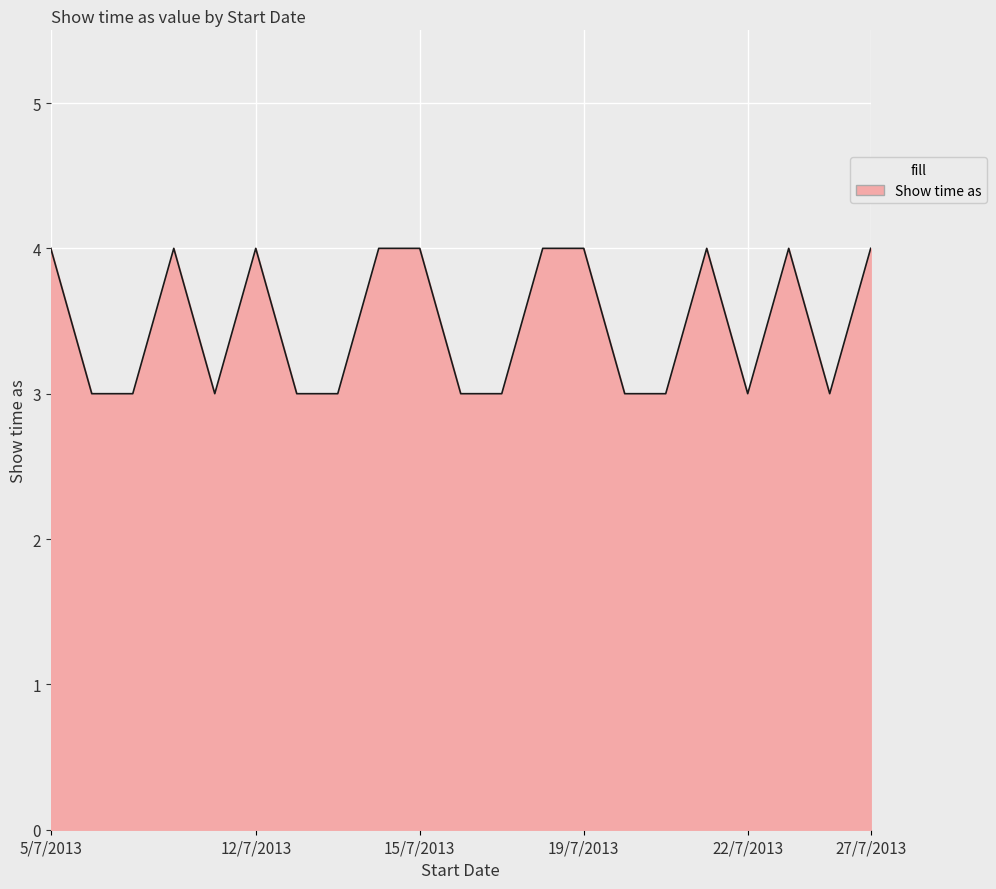

Reading left to right, transcribe all the data shown in this chart.

4	3	3	4	3	4	3	3	4	4	3	3	4	4	3	3	4	3	4	3	4